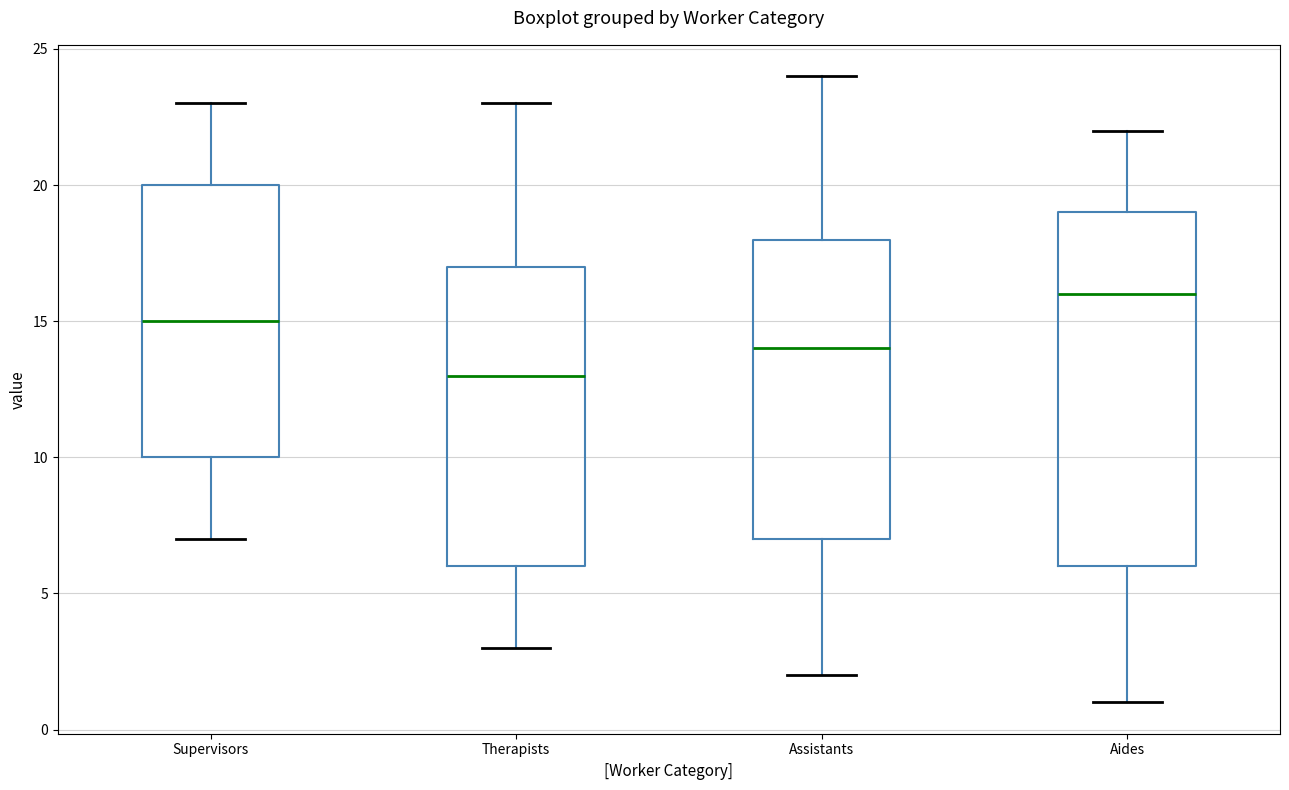

Reading left to right, transcribe this box plot: for each box, give where its median line is, the range the box spans, and where its two whiskers end, as read against the y-axis. The values are not printed on the chart, so give them approximately, as read against the axis.

Supervisors: median 15, box 10 to 20, whiskers 7 to 23
Therapists: median 13, box 6 to 17, whiskers 3 to 23
Assistants: median 14, box 7 to 18, whiskers 2 to 24
Aides: median 16, box 6 to 19, whiskers 1 to 22